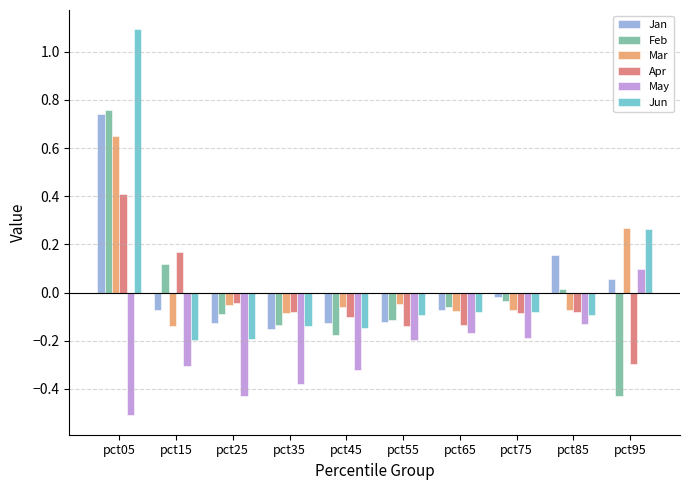

What is the minimum value shown in the chart?

-0.5